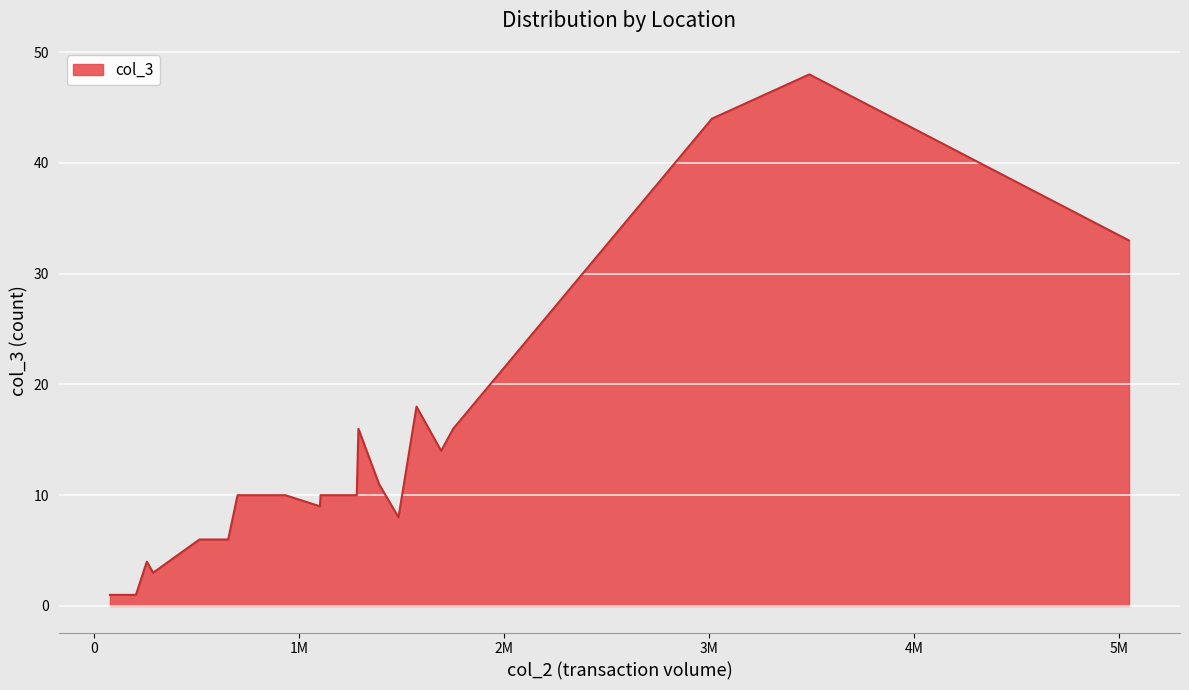

What is the difference between the maximum and minimum values?

47